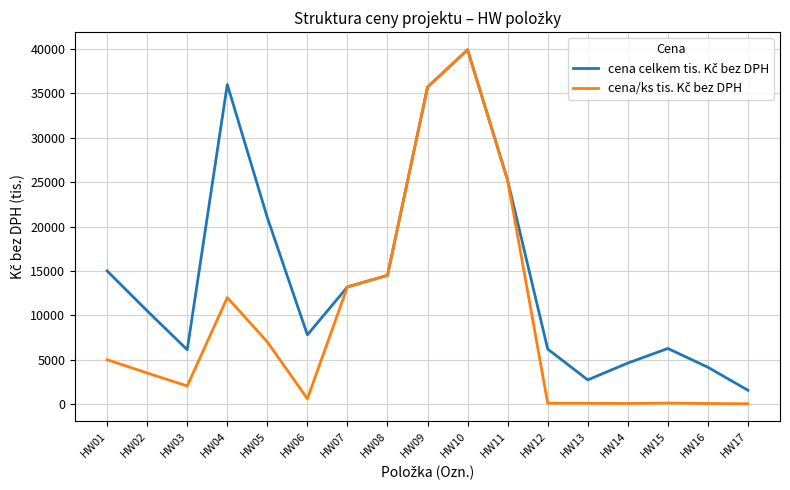

At which category does the chart reach its peak across all series?

HW10